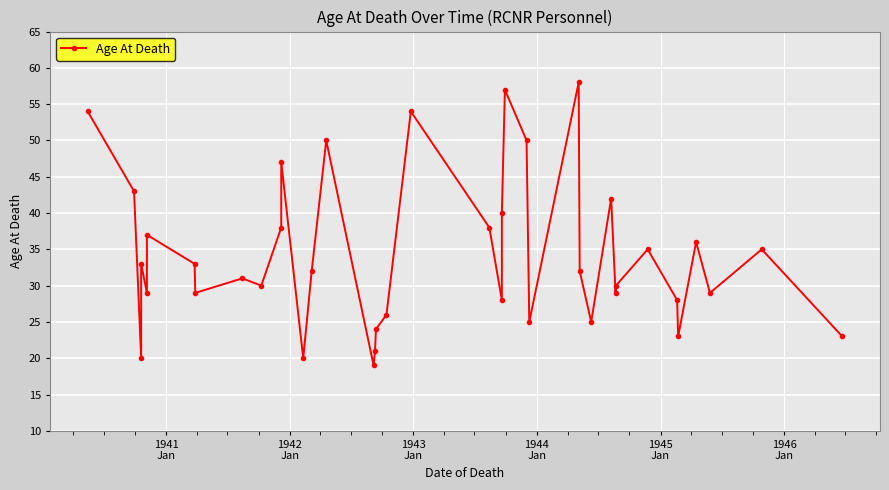

What is the average value?

34